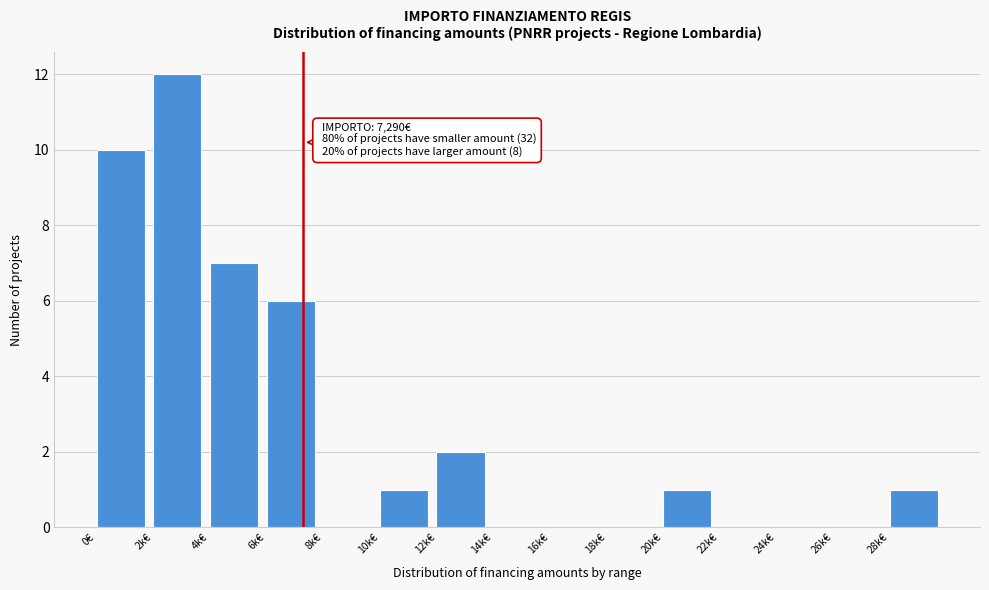

Reading right to left, extract all data points from this chart.

28k€=1	26k€=0	24k€=0	22k€=0	20k€=1	18k€=0	16k€=0	14k€=0	12k€=2	10k€=1	8k€=0	6k€=6	4k€=7	2k€=12	0€=10